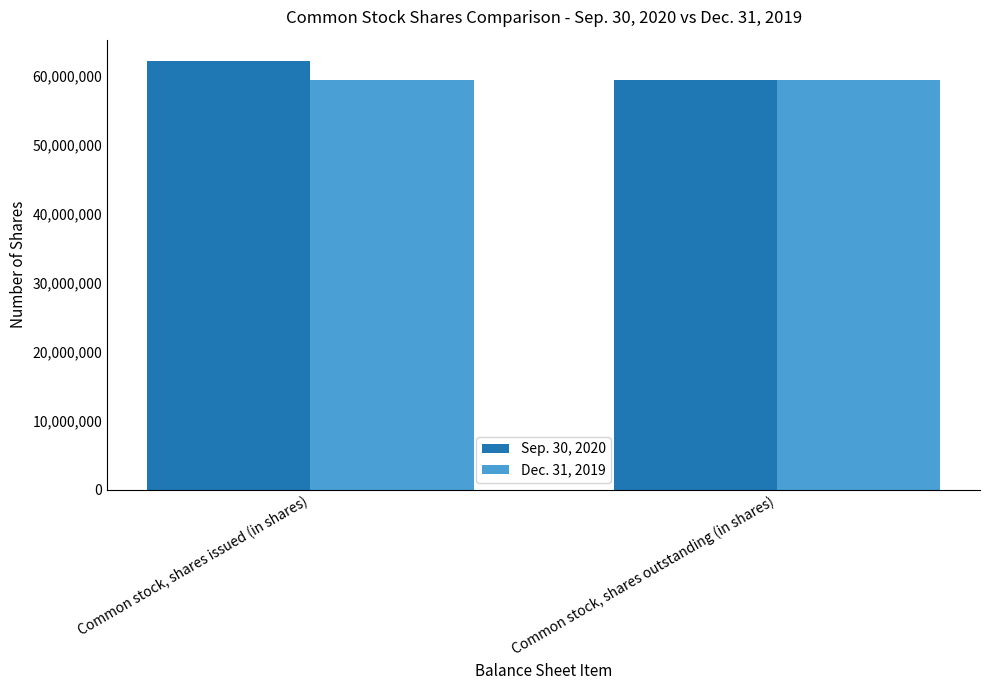

Rank the series by their average value, from lowest to highest.

Dec. 31, 2019, Sep. 30, 2020